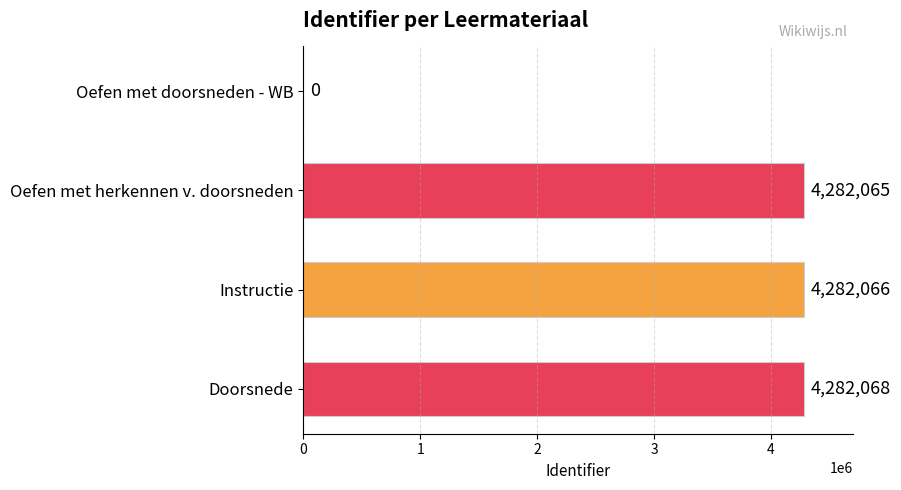

What is the maximum value shown in the chart?

4282068